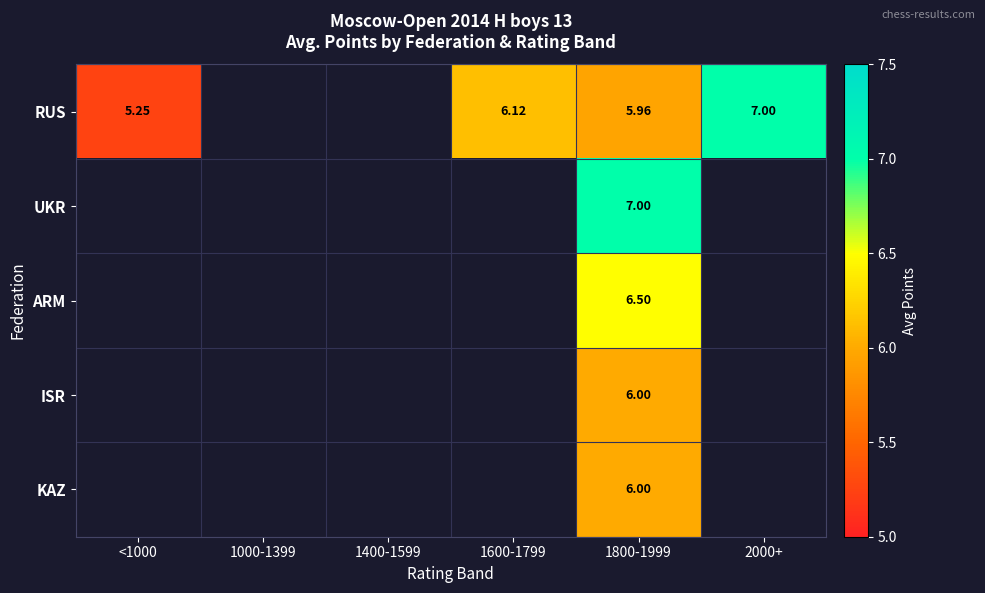

Which has a higher value, <1000 or 2000+?

2000+